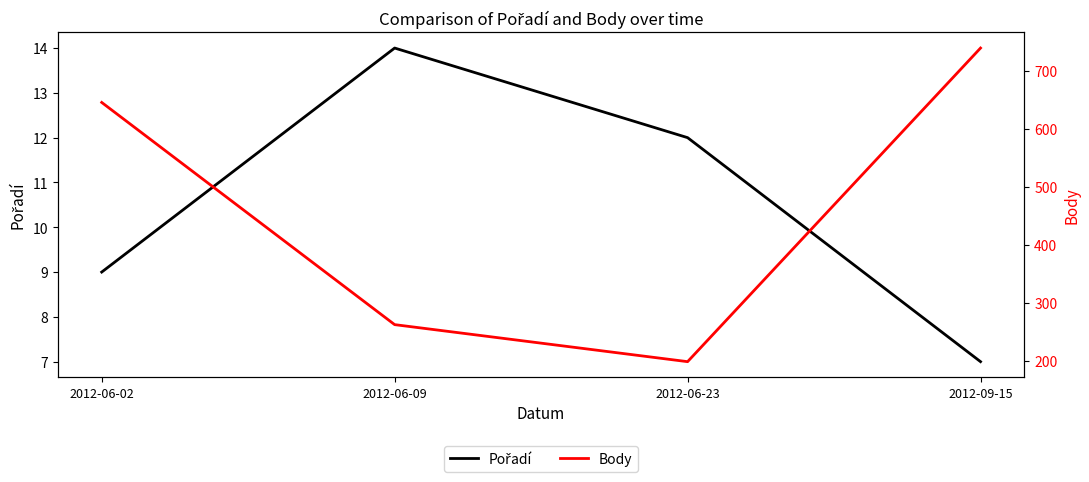

How many data points in Pořadí are above 12?

1